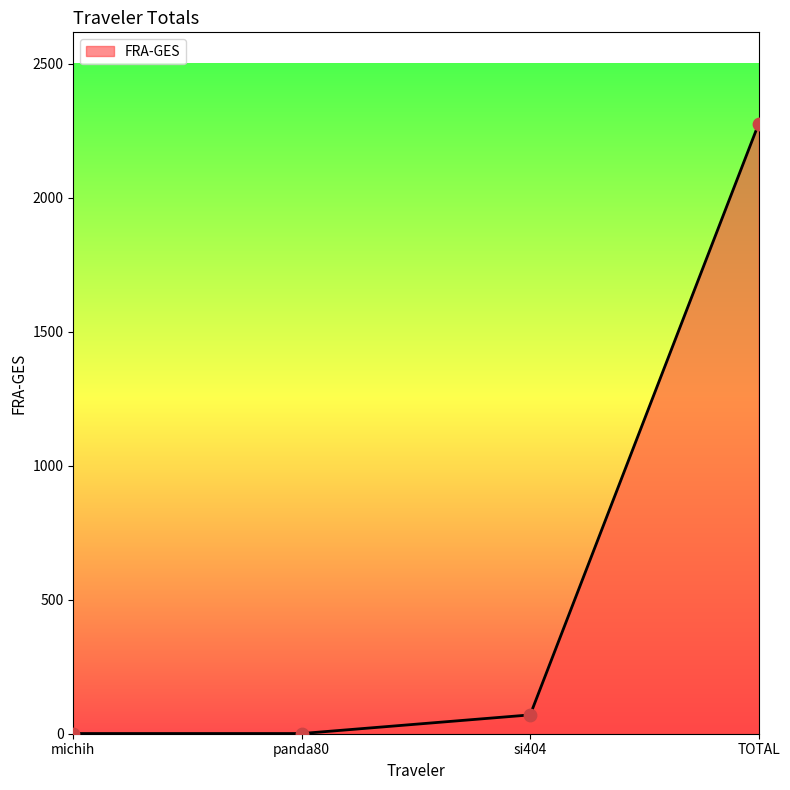

What is the change in value from si404 to TOTAL?

+2204.8